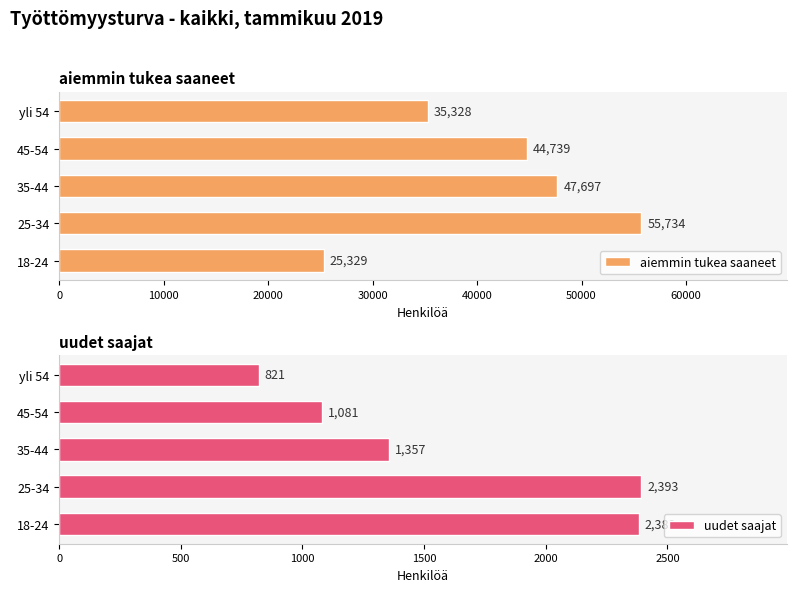

What are all the series names shown in the legend?

aiemmin tukea saaneet, uudet saajat